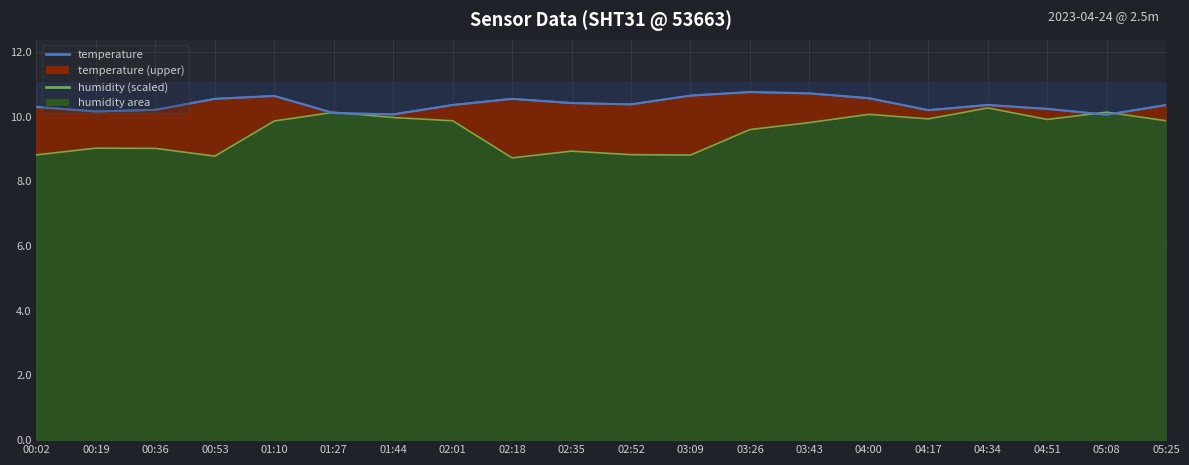

How many points are higher than both their immediate neighbors (excluding endpoints)?

4